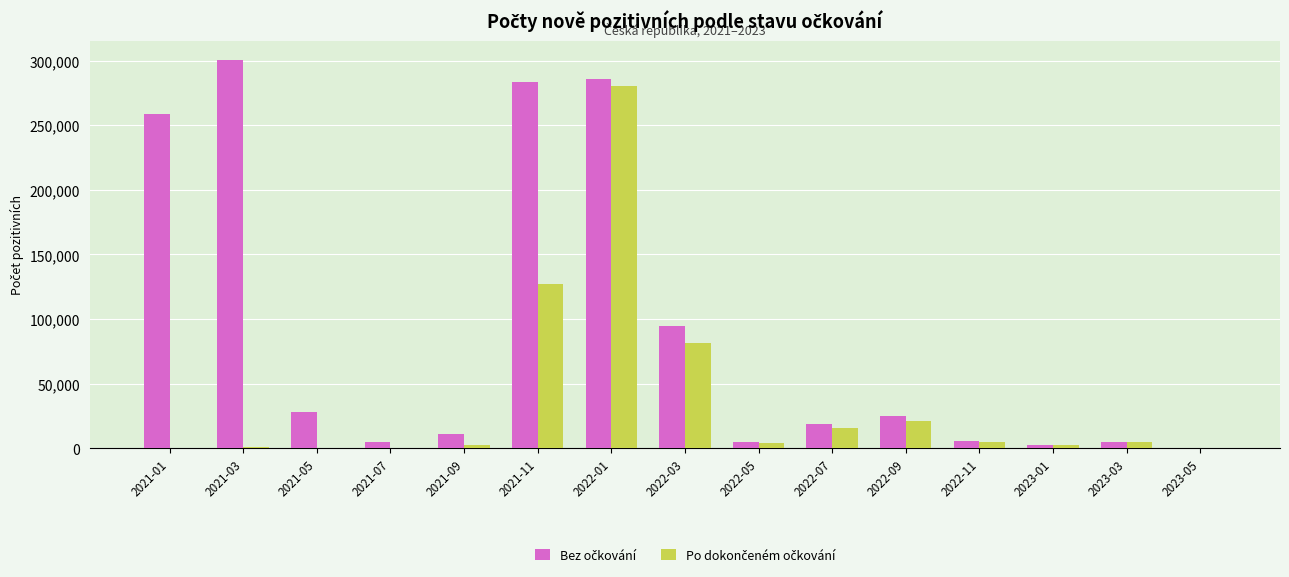

At which category is the sum across all series the highest?

2022-01